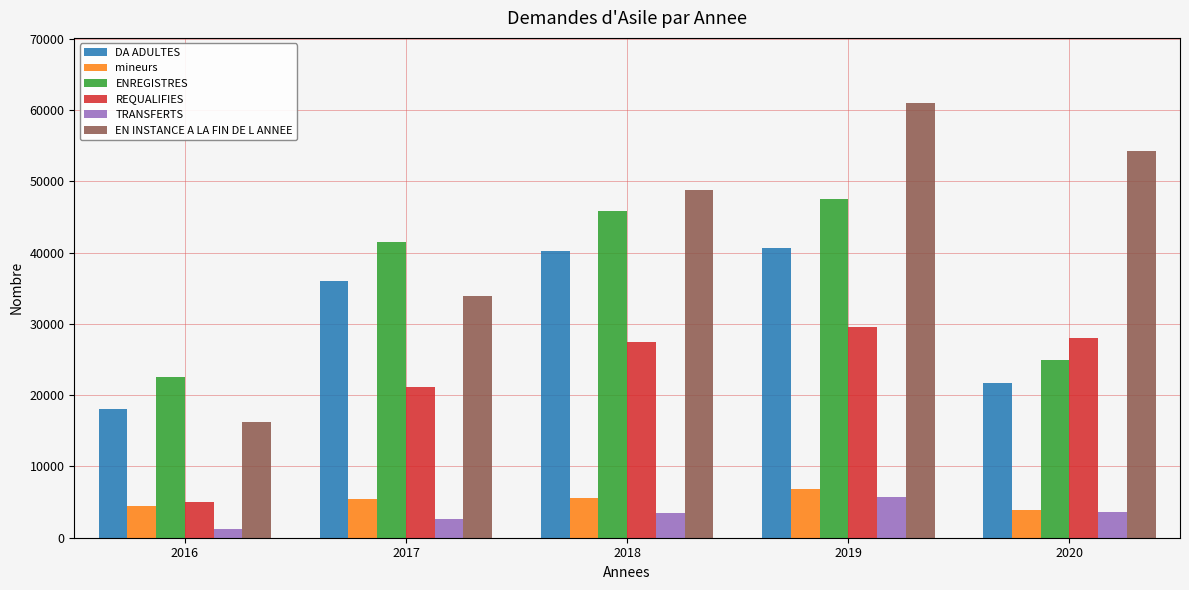

What is the average value of the TRANSFERTS series?

3358.6